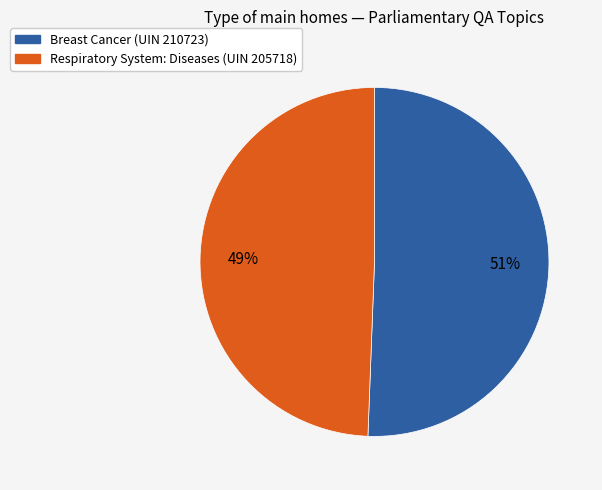

Is there a majority slice in this chart?

Yes